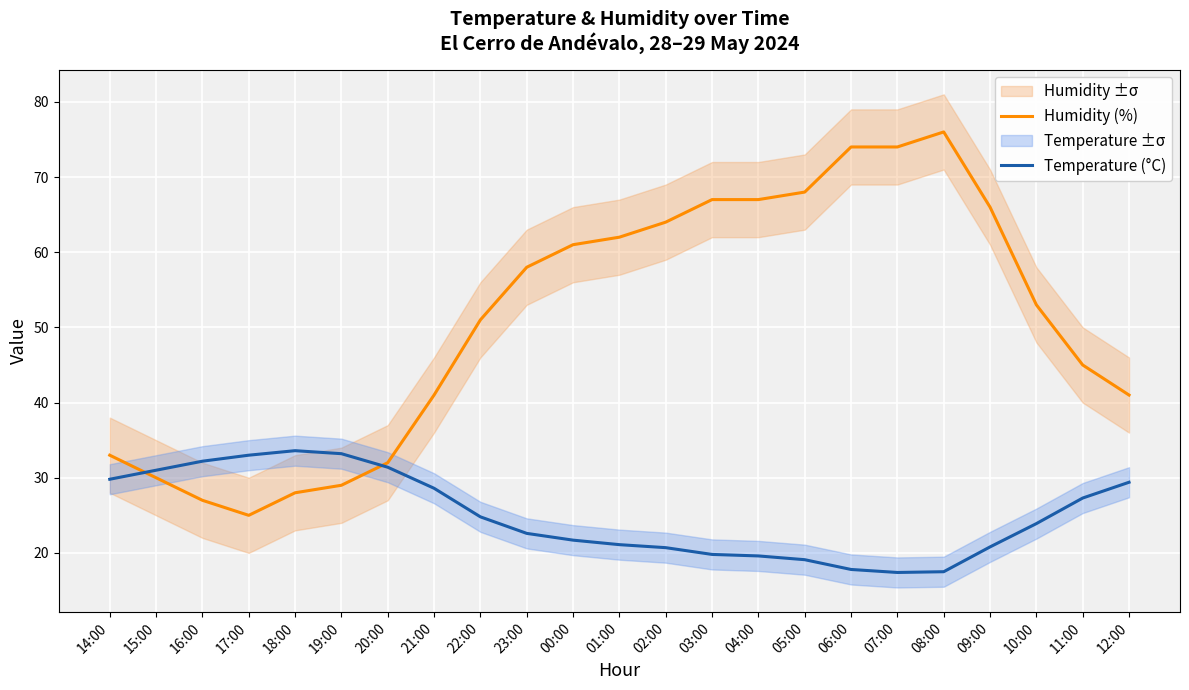

How many interior local peaks does the Humidity (%) series have?

1